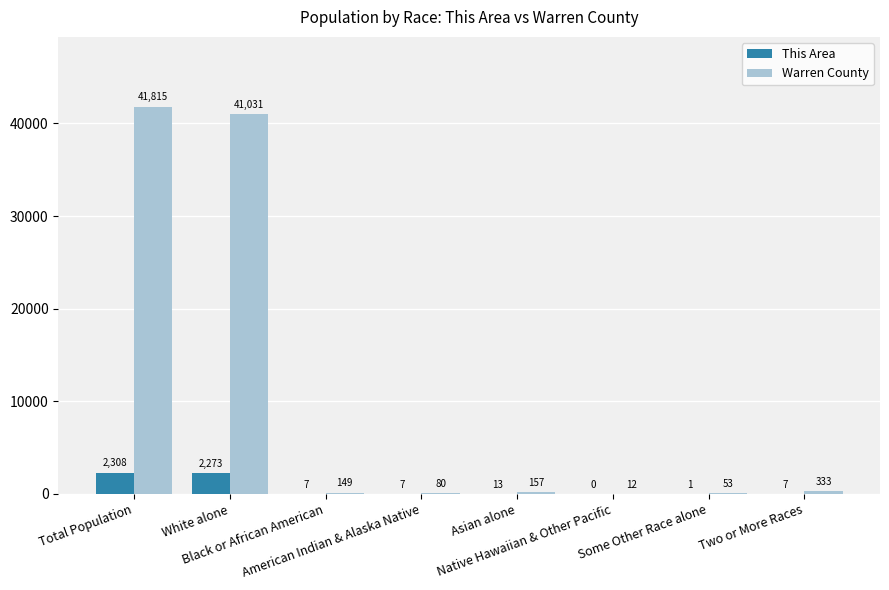

What is the total value across all series at Black or African American?

156